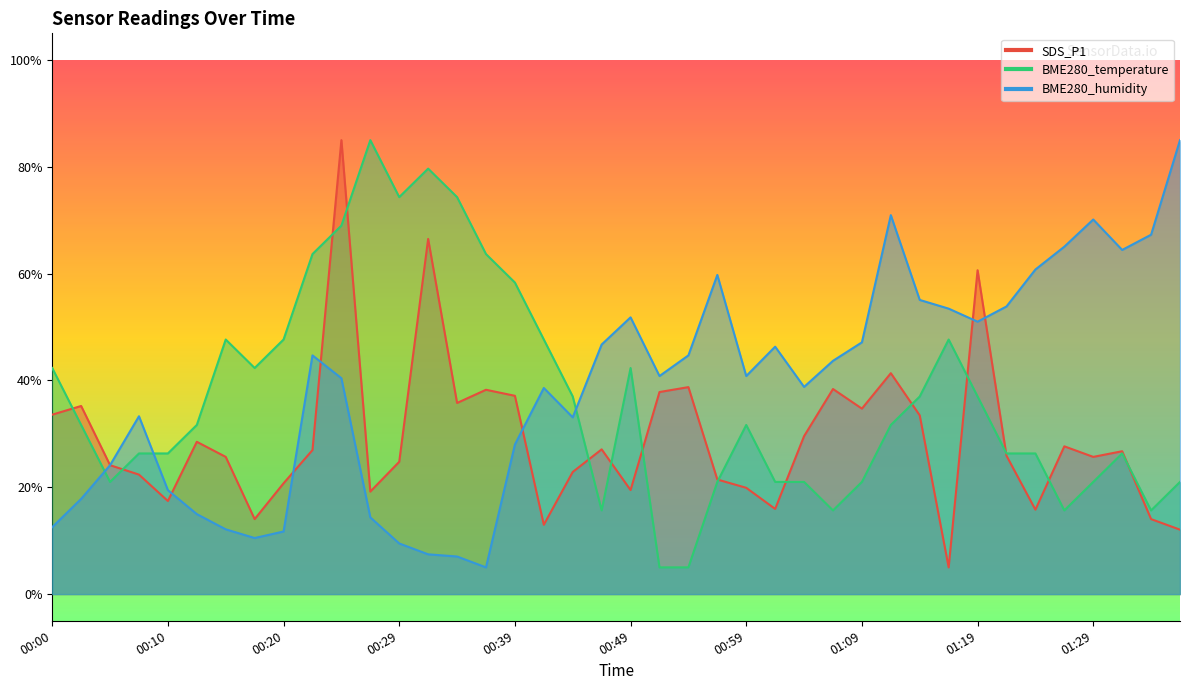

Which series has the largest total across all categories?

BME280_humidity